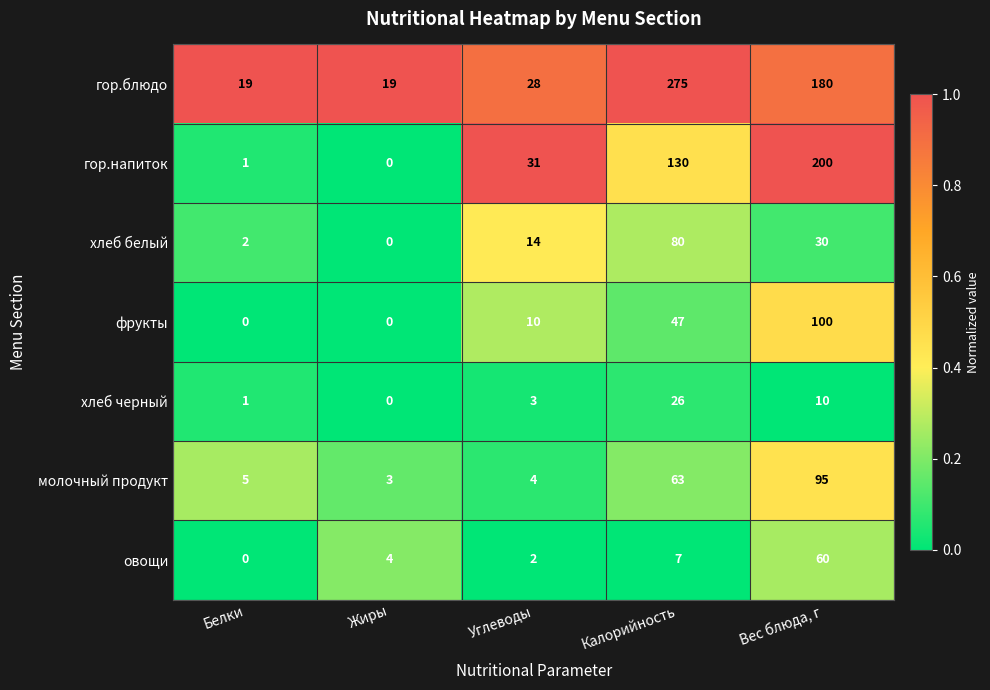

List the labels in order of хлеб белый value, smallest first.

Жиры, Белки, Углеводы, Вес блюда, г, Калорийность